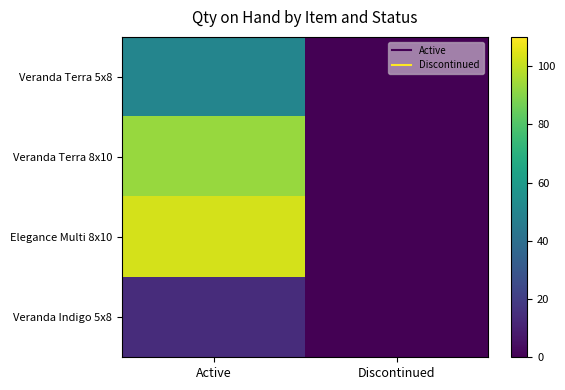

List the series in order of their peak value, highest first.

Elegance Multi 8x10, Veranda Terra 8x10, Veranda Terra 5x8, Veranda Indigo 5x8